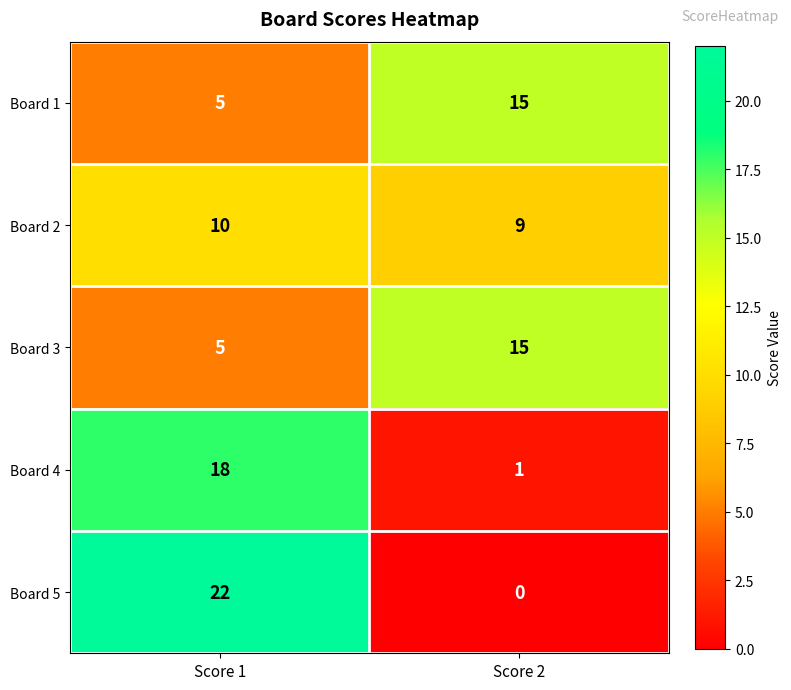

What is the difference between the Board 5 values at Score 2 and Score 1?

22